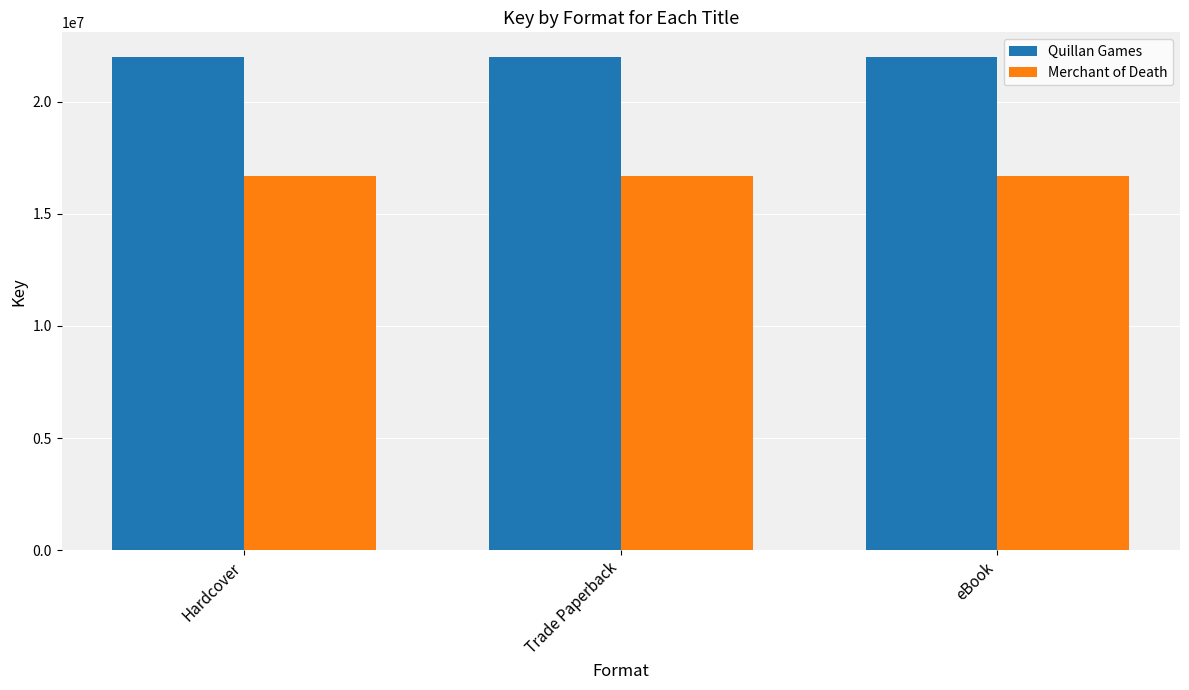

What is the value of the Quillan Games bar at the 1st from the left?

21987940